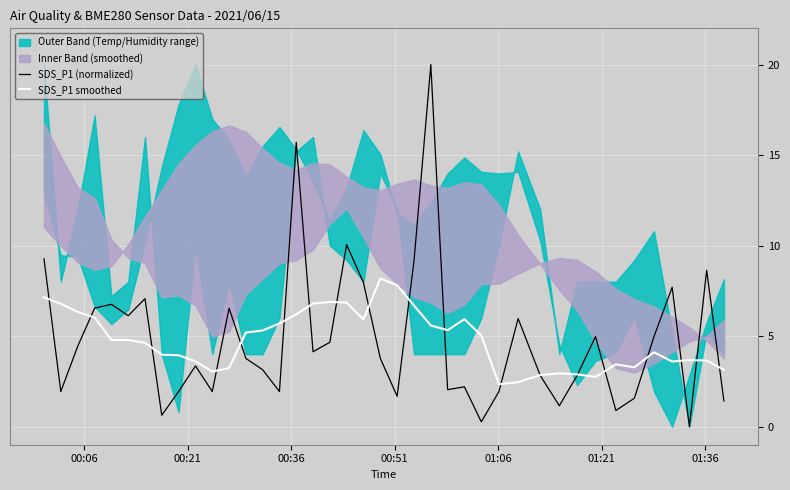

Reading right to left, what are all the values shown in this chart?

SDS_P1 (normalized): 1.4	8.6	0.0	7.7	5.0	1.6	0.9	5.0	2.8	1.2	2.8	6.0	1.9	0.3	2.2	2.0	20.0	9.2	1.7	3.8	8.0	10.1	4.7	4.1	15.7	1.9	3.1	3.8	6.5	1.9	3.4	1.9	0.6	7.1	6.1	6.8	6.5	4.5	1.9	9.3
SDS_P1 smoothed: 3.1	3.6	3.7	3.6	4.1	3.3	3.4	2.7	2.9	2.9	2.8	2.5	2.3	5.0	5.9	5.3	5.6	6.7	7.8	8.2	5.9	6.9	6.9	6.8	6.2	5.7	5.3	5.2	3.2	3.0	3.6	3.9	4.0	4.6	4.8	4.8	6.0	6.3	6.8	7.1